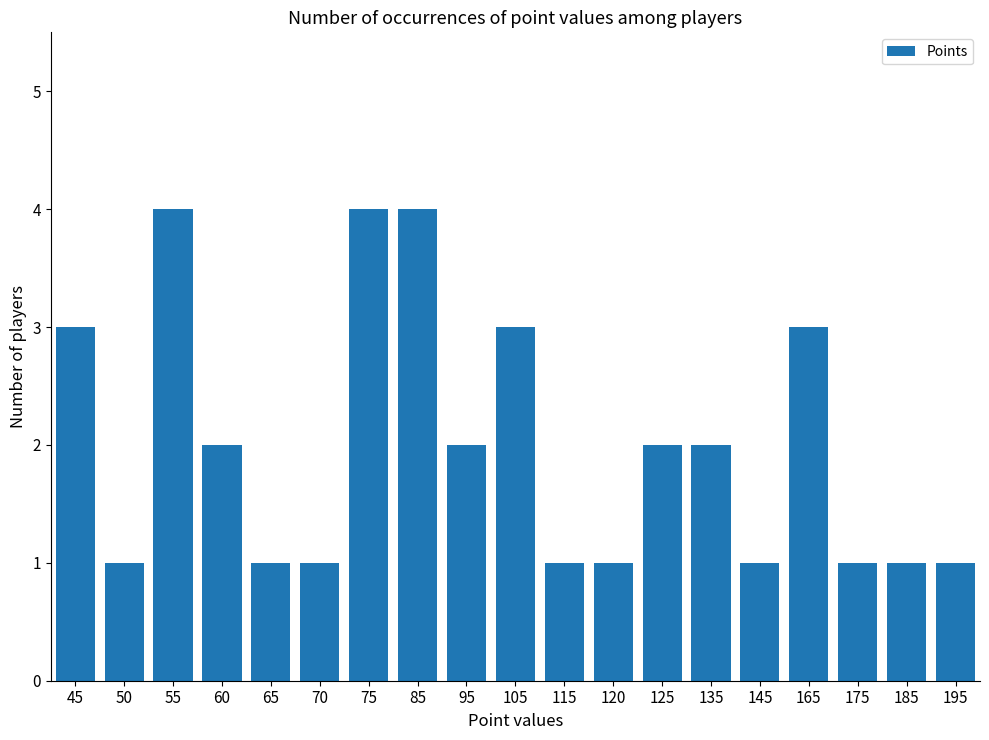

Reading left to right, what are all the values shown in this chart?

3	1	4	2	1	1	4	4	2	3	1	1	2	2	1	3	1	1	1